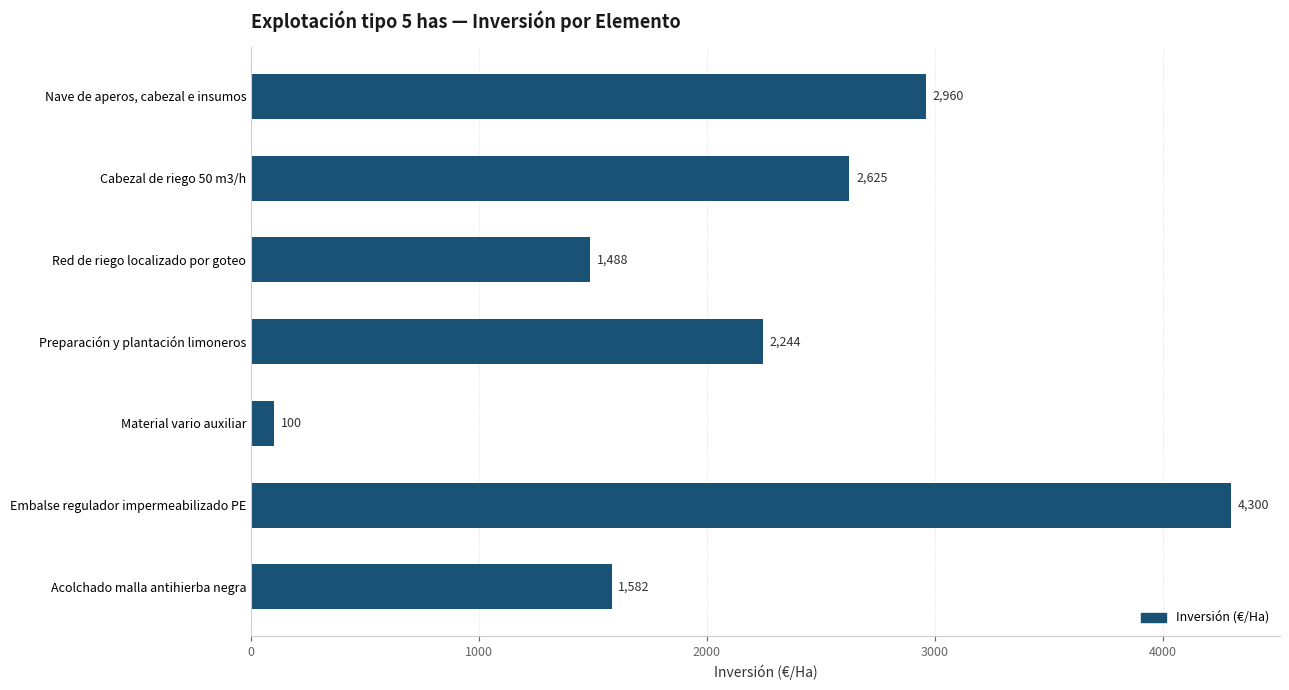

Are the bars horizontal?

Yes